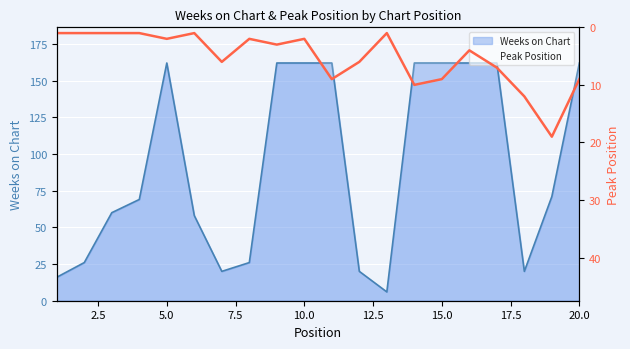

Reading left to right, extract all data points from this chart.

1	1	1	1	2	1	6	2	3	2	9	6	1	10	9	4	7	12	19	9